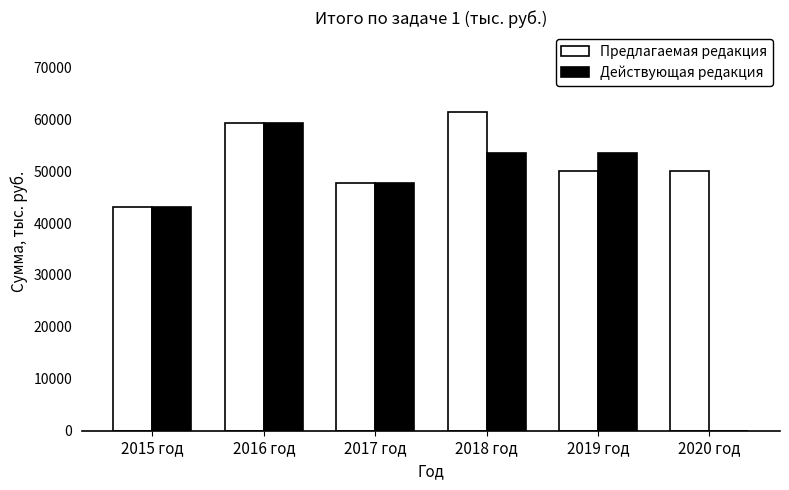

What are all the series names shown in the legend?

Предлагаемая редакция, Действующая редакция